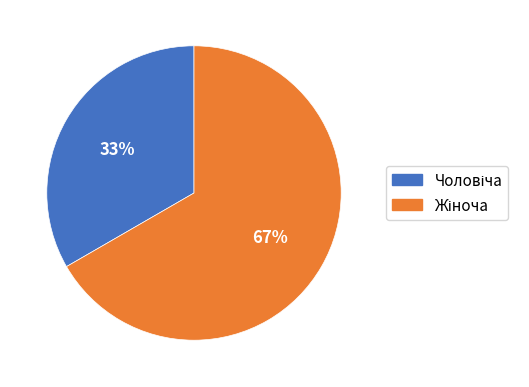

To the nearest percent, what is the average slice percentage?

50%